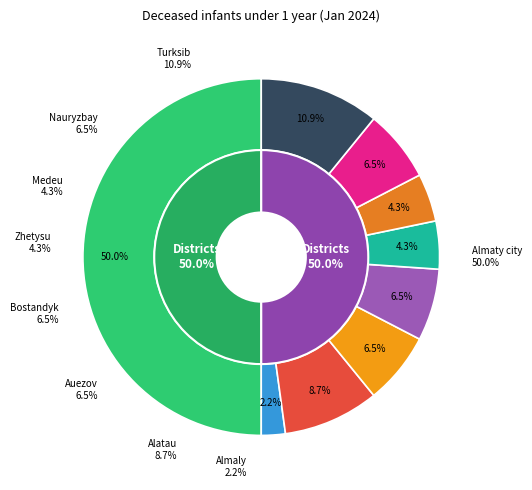

What is the ratio of the value at Alatau to the value at Medeu?

2.0